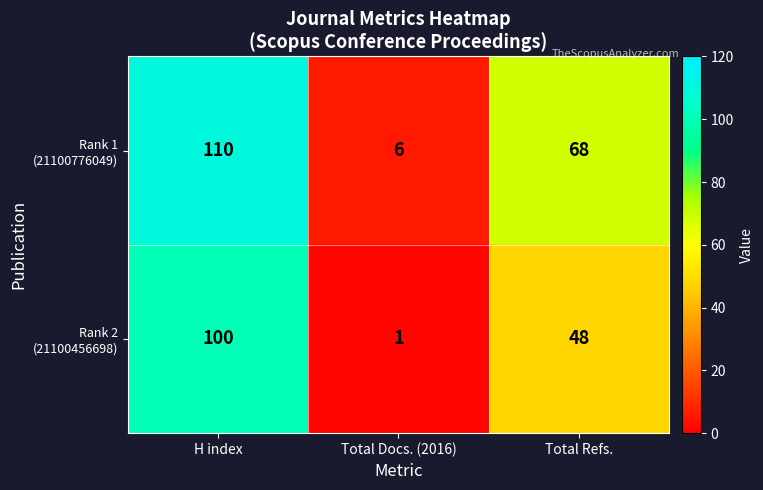

At how many categories does at least one series exceed 10?

2